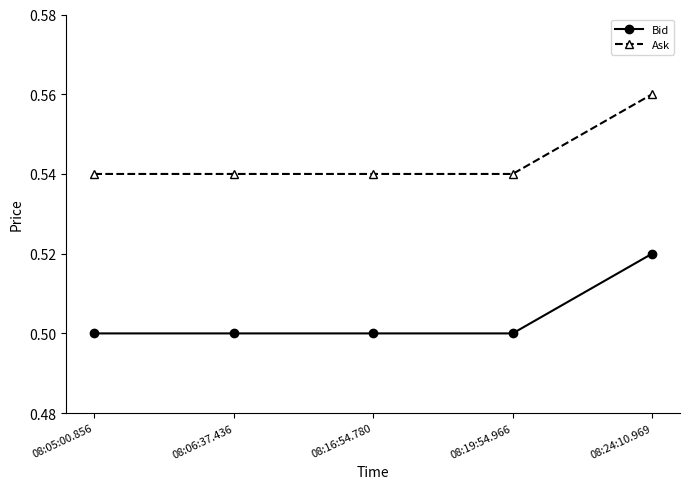

What is the label of the 4th point from the left?

08:19:54.966